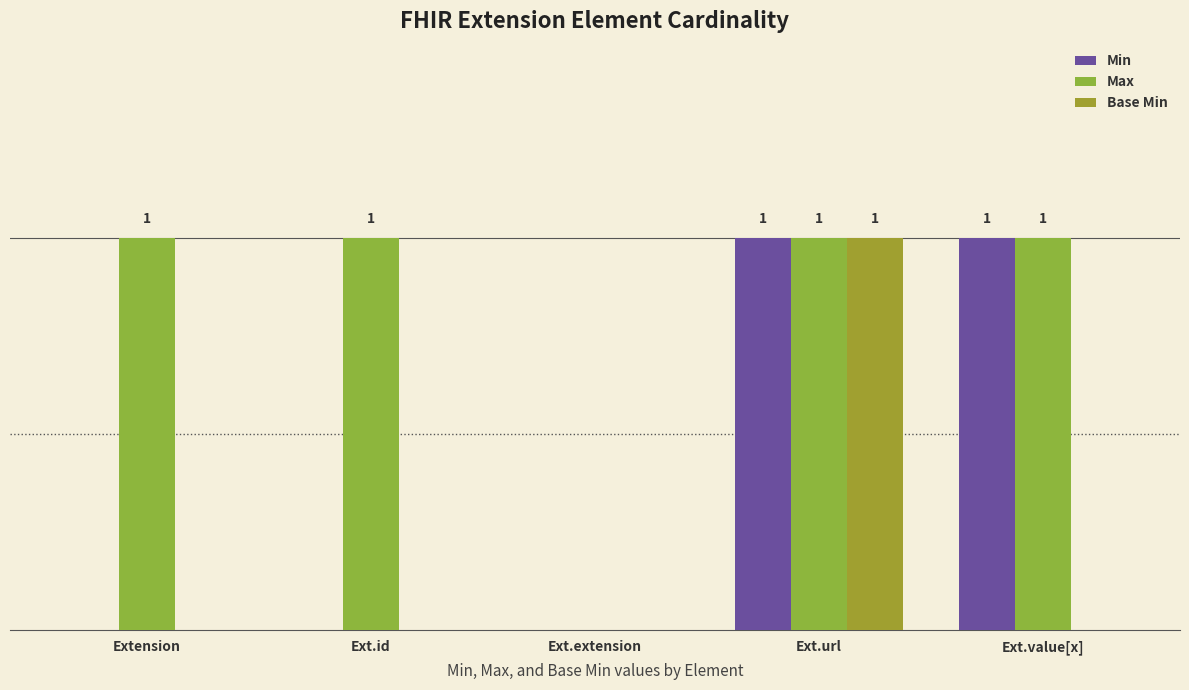

Are the bars grouped side by side (vs. stacked)?

Yes